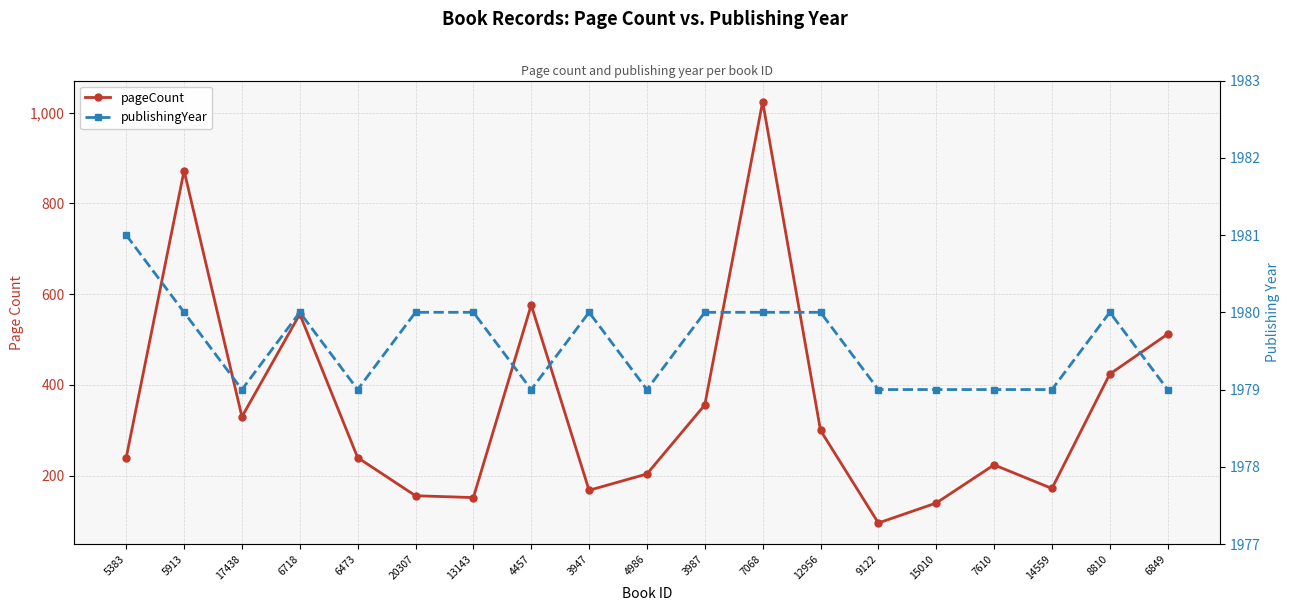

Reading right to left, what are all the values shown in this chart?

pageCount: 512	424	172	224	140	96	300	1024	356	204	168	576	152	156	240	556	330	872	240
publishingYear: 1979	1980	1979	1979	1979	1979	1980	1980	1980	1979	1980	1979	1980	1980	1979	1980	1979	1980	1981